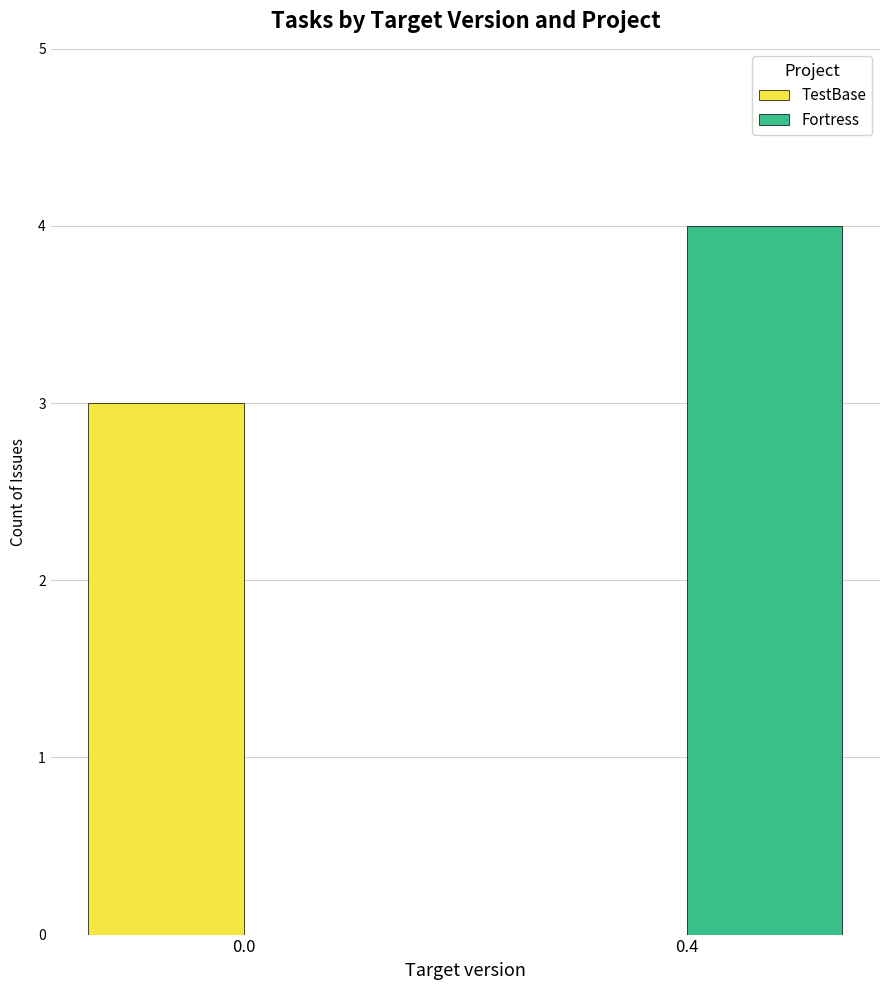

Where is TestBase nearest to the value 1?

0.4